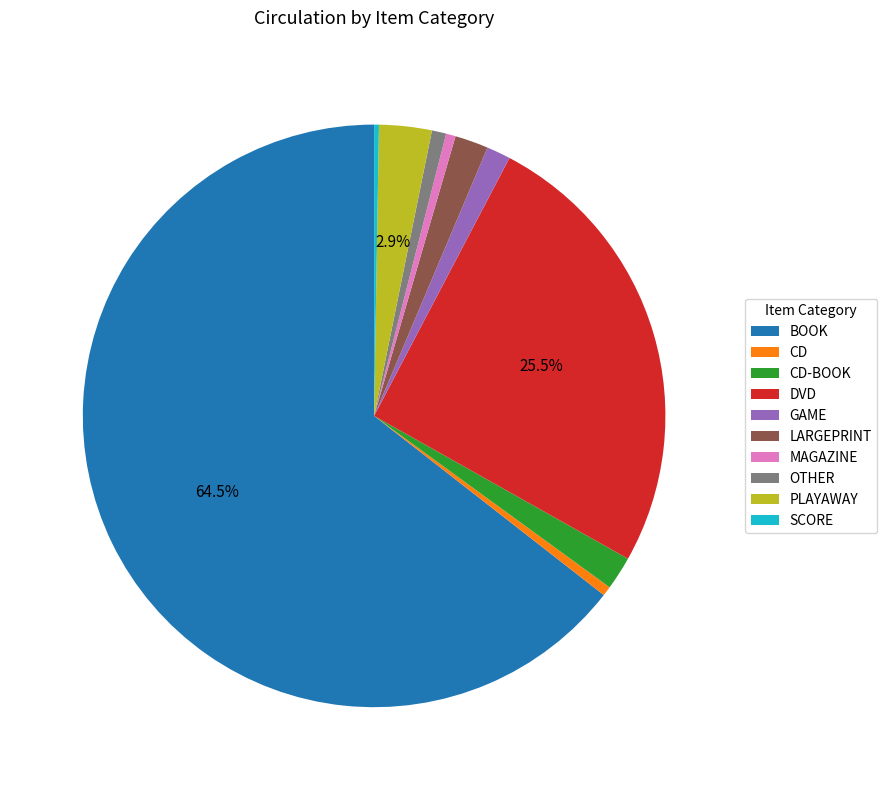

To the nearest percent, what is the difference between the largest and smallest slice percentages?

64%